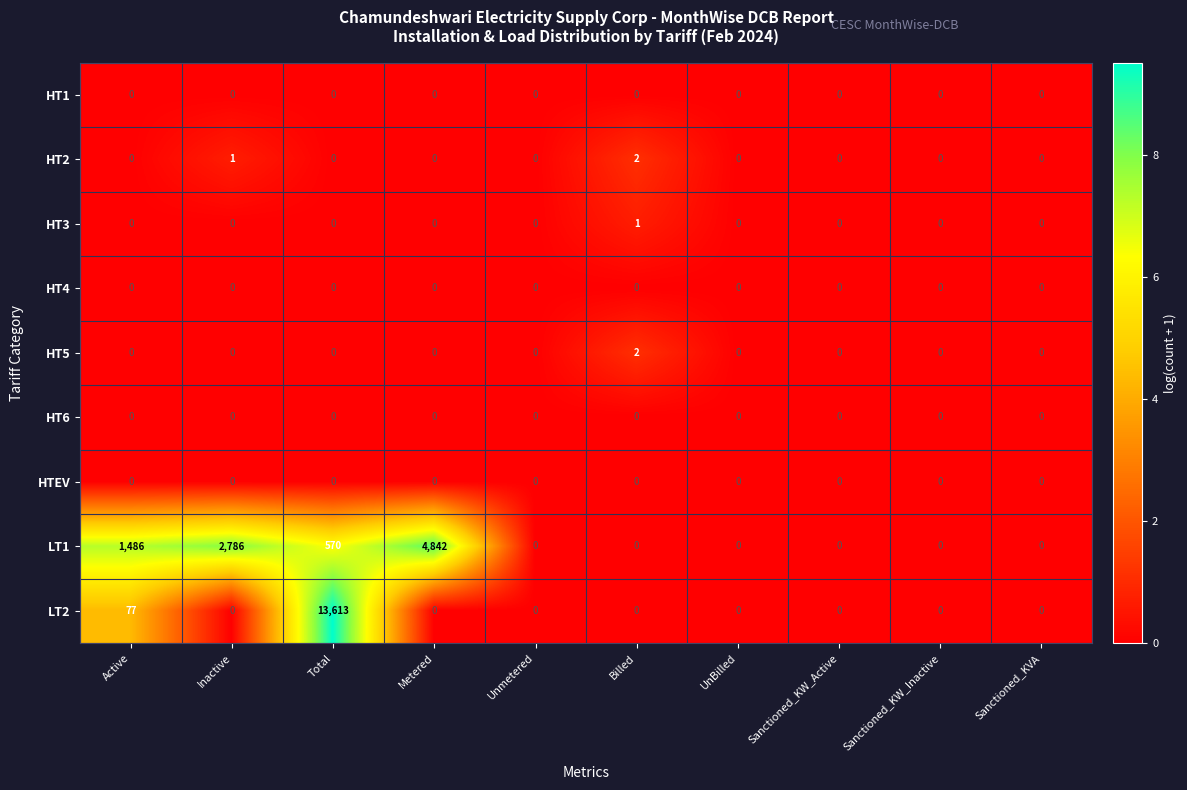

Which category has the highest value across all series?

Total